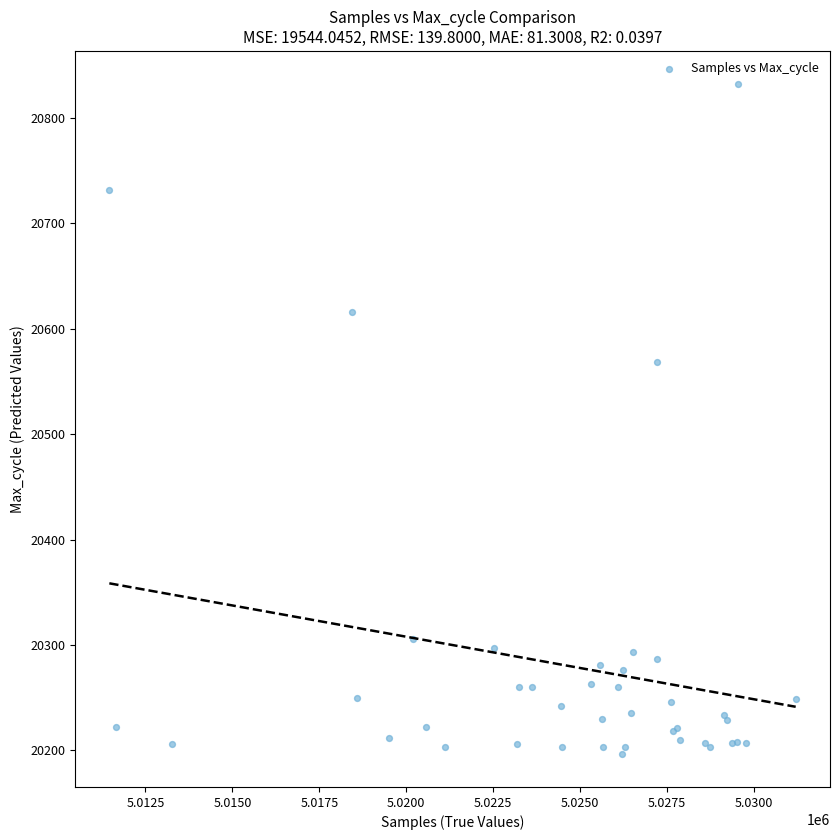

What Y value in the scatter plot is closest to 20514?

20569